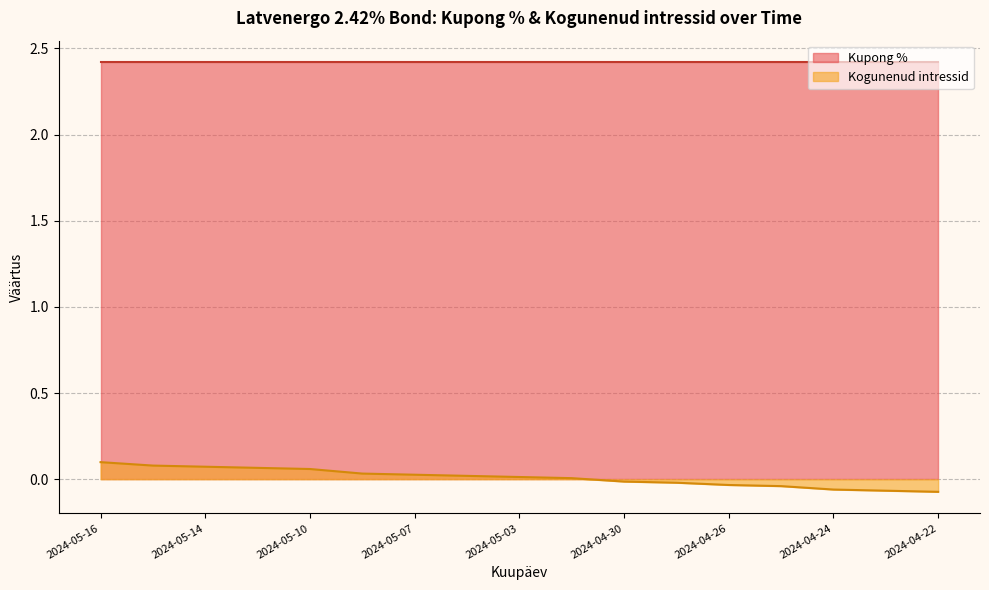

The value at 2024-04-29 is -0.0. True or false?

False